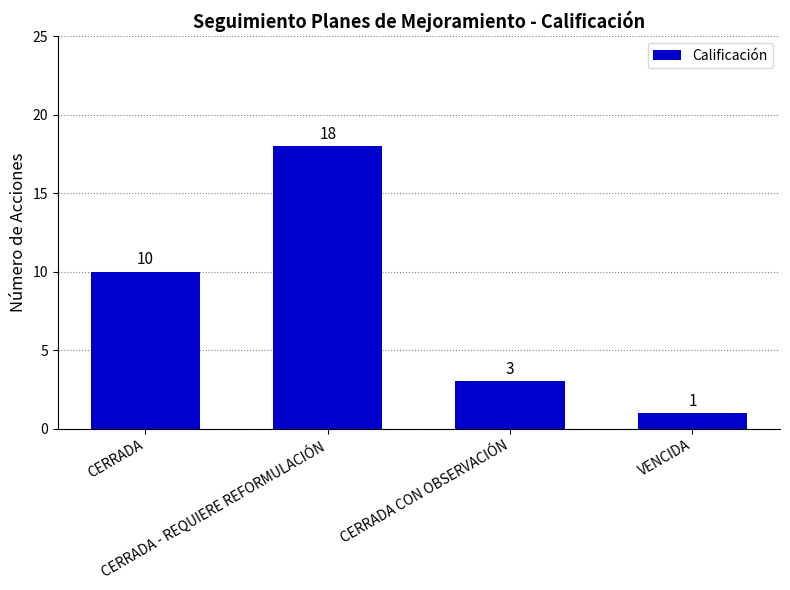

How many bars are there in total?

4